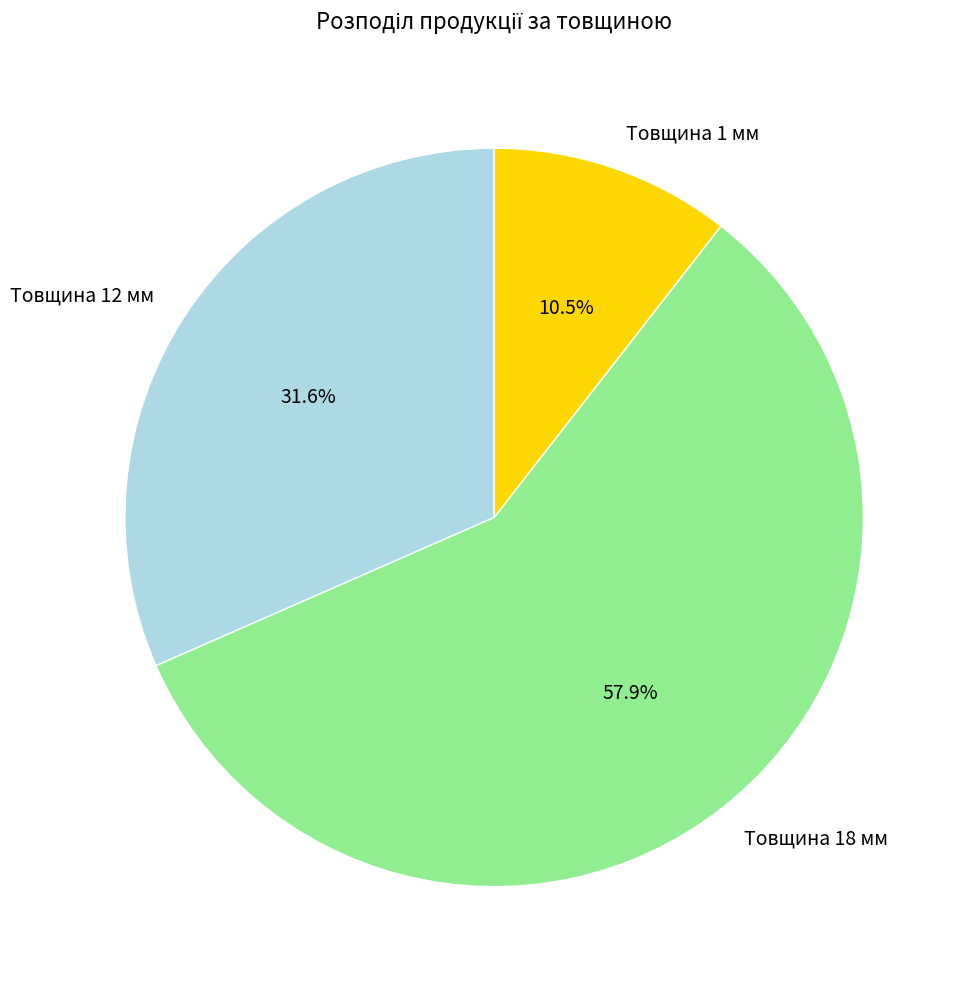

What percentage do Товщина 1 мм and Товщина 18 мм together represent?

68.4%